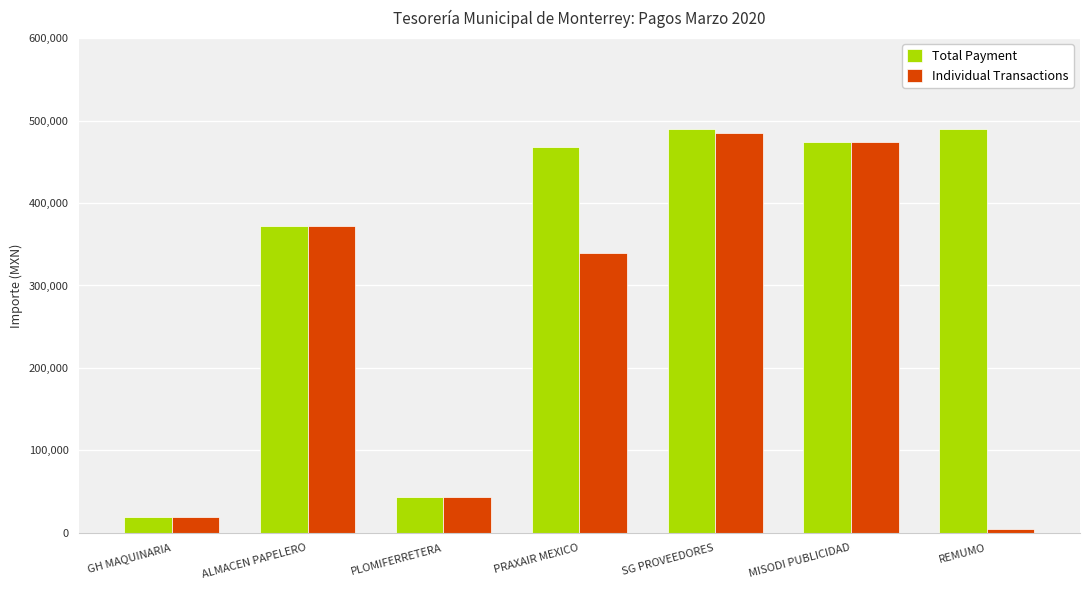

What is the sum of the Total Payment values at REMUMO and ALMACEN PAPELERO?

862800.2